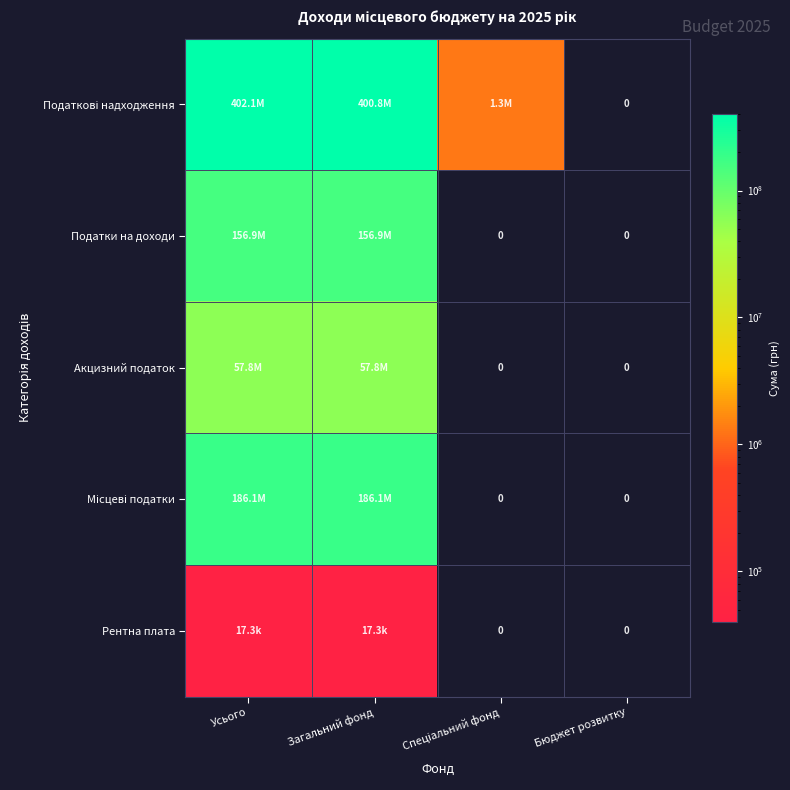

True or false: Акцизний податок has a value of -29668281 at Спеціальний фонд.

False